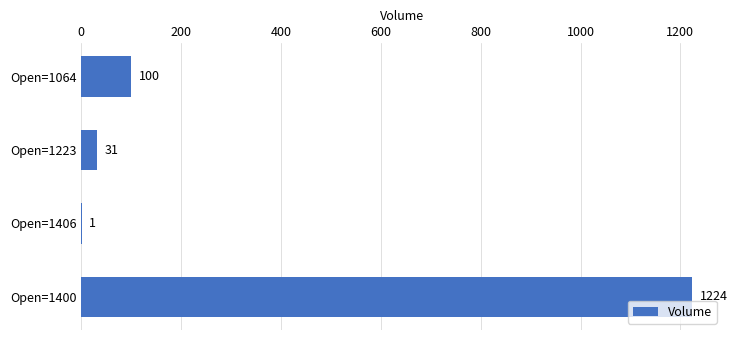

At which label is the value closest to 612?

Open=1064